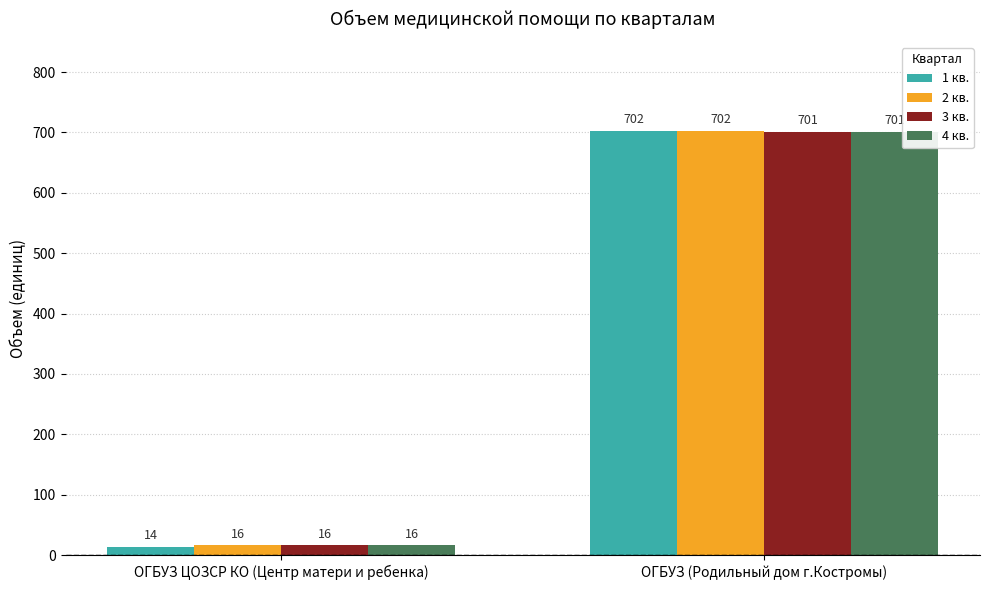

At which label is 3 кв. closest to 358?

ОГБУЗ ЦОЗСР КО (Центр матери и ребенка)